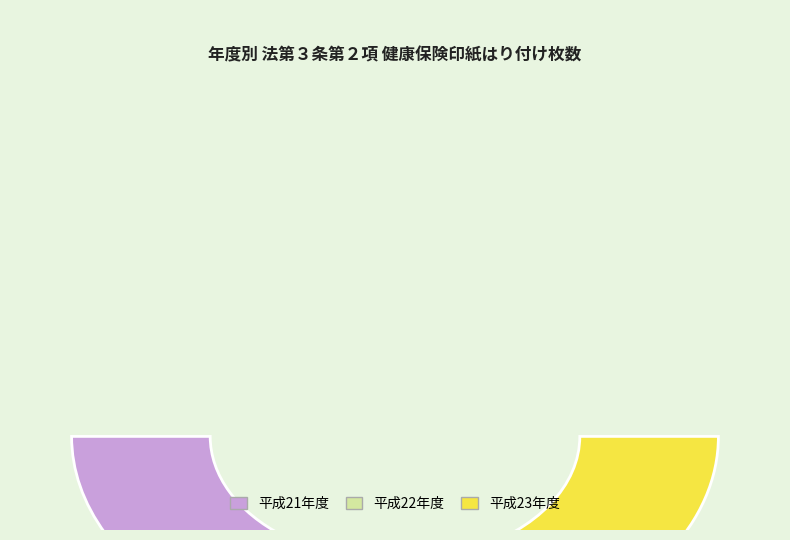

The 平成30年度 slice represents 6% of the pie. True or false?

False